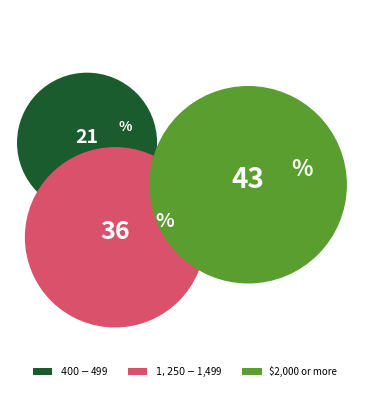

What percentage is the $1,250-$1,499 slice, to the nearest percent?

36%